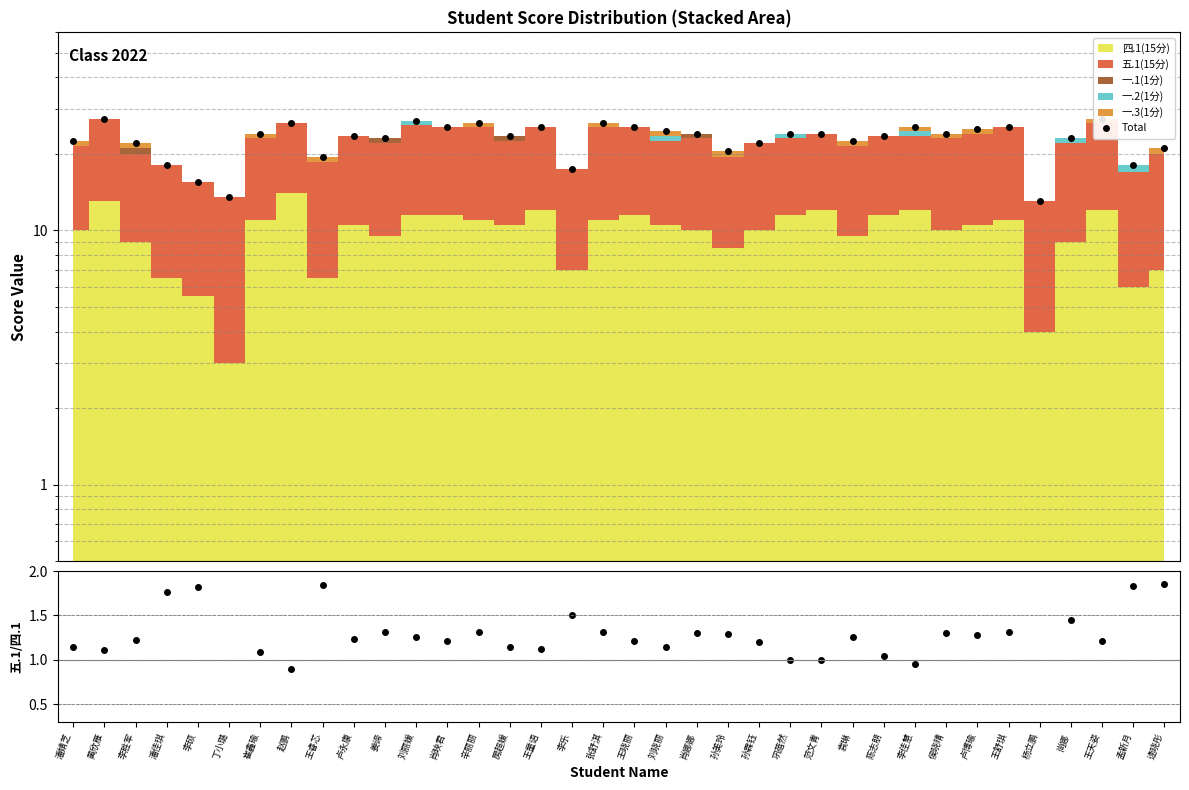

True or false: 五.1/四.1 has a value of 2.2 at 杨立鹏.

True